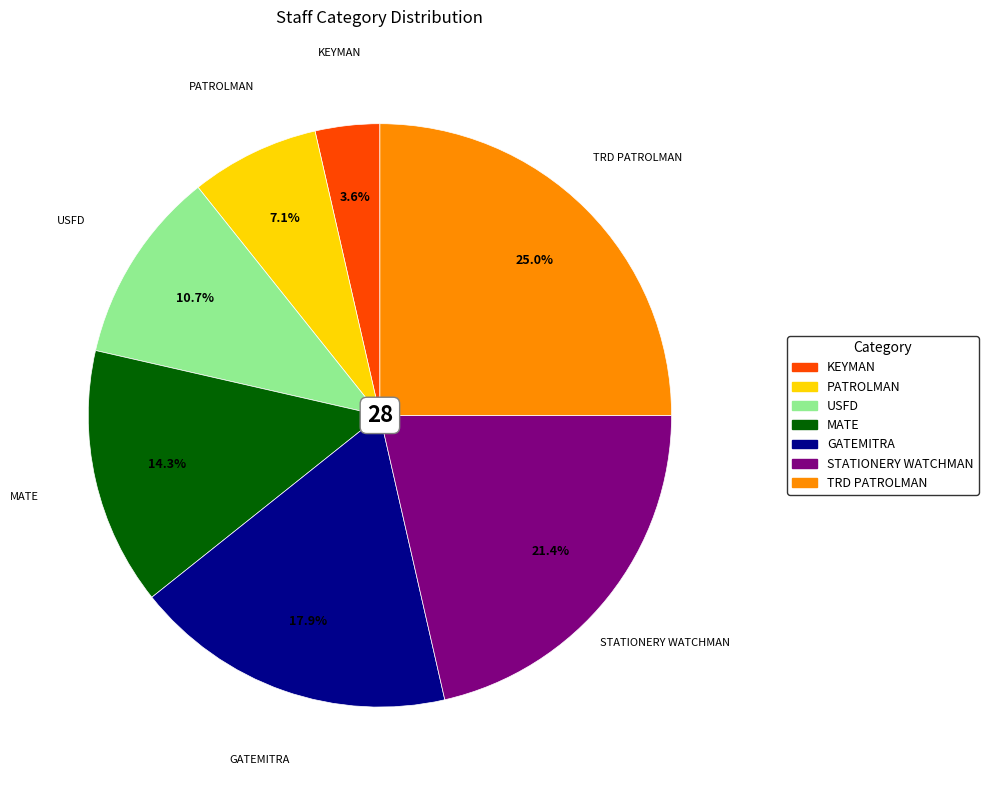

To the nearest percent, what is the difference between the largest and smallest slice percentages?

21%